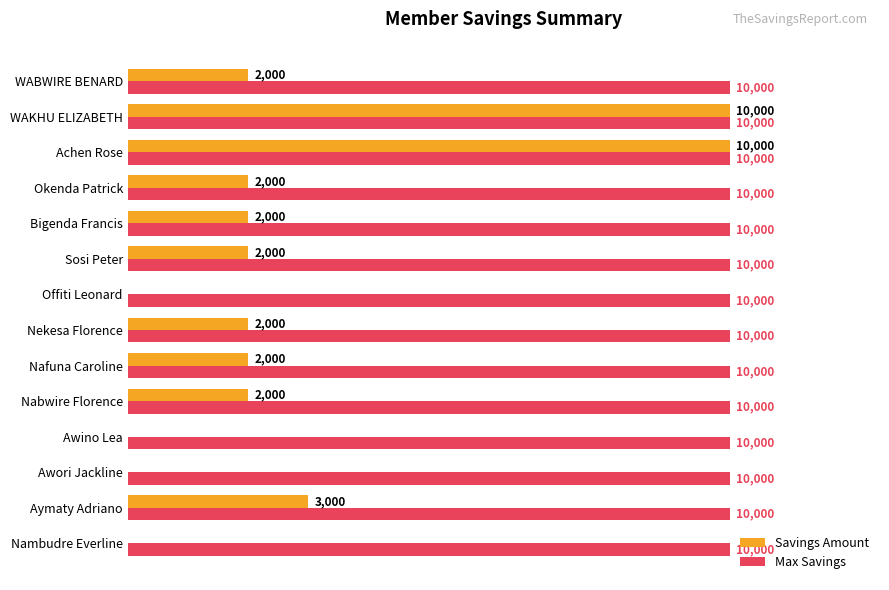

Is the value of Savings Amount at Awino Lea greater than the value of Max Savings at WABWIRE BENARD?

No